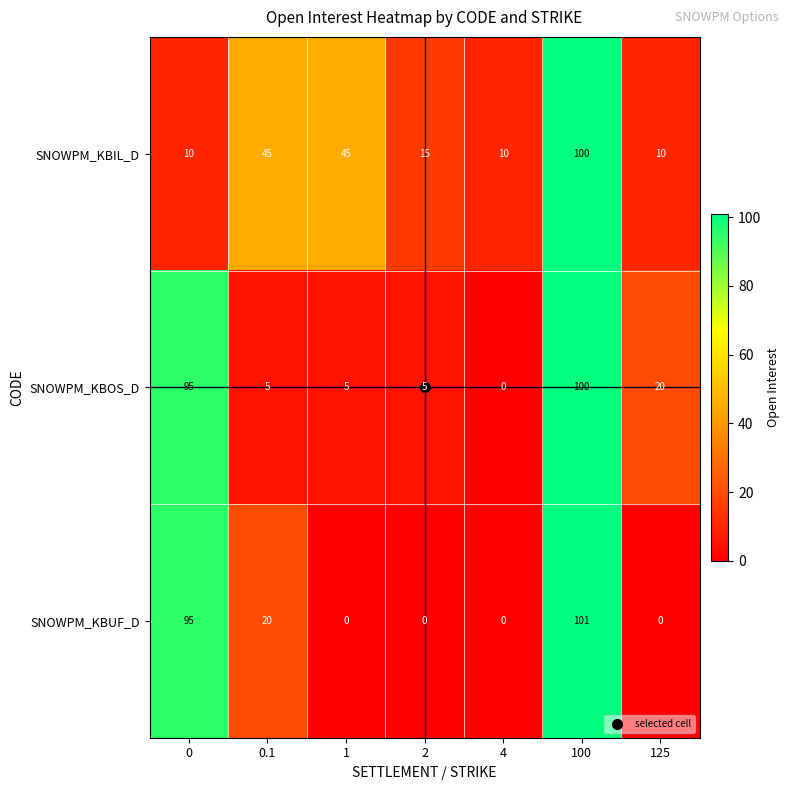

Is it true that SNOWPM_KBUF_D equals 154 at 0?

False